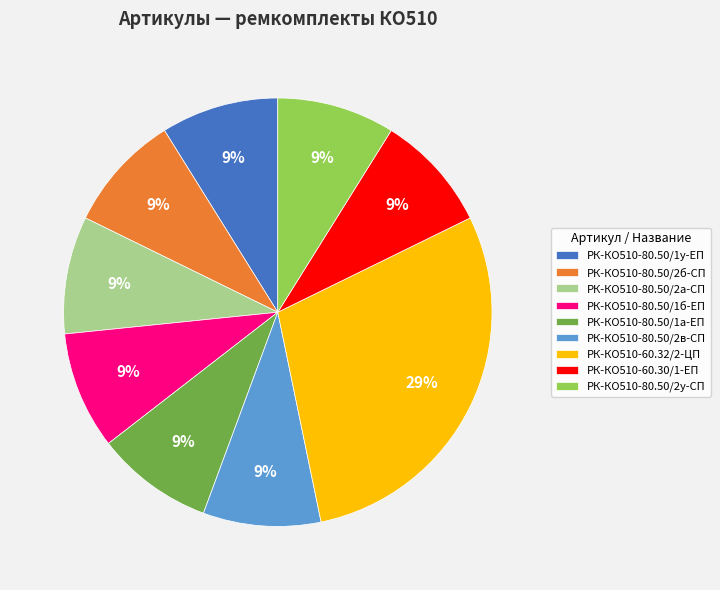

Which category has the biggest portion of the pie?

РК-КО510-60.32/2-ЦП